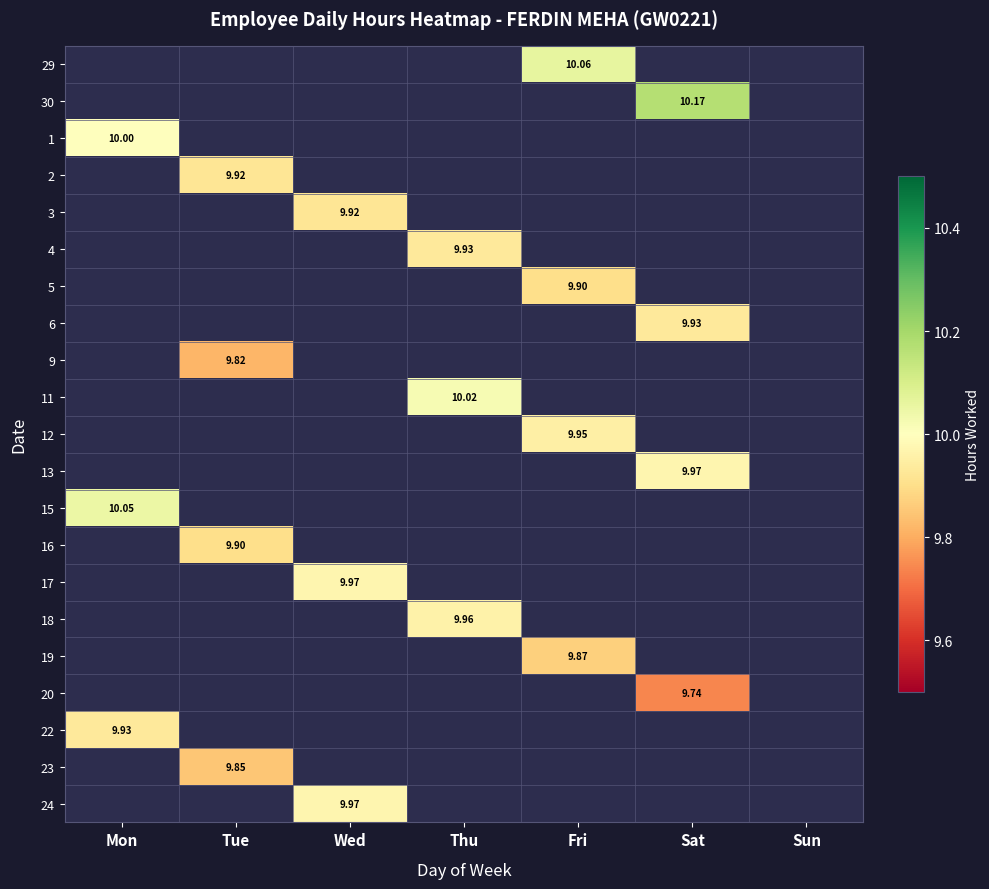

Which category has the highest value across all series?

Sat